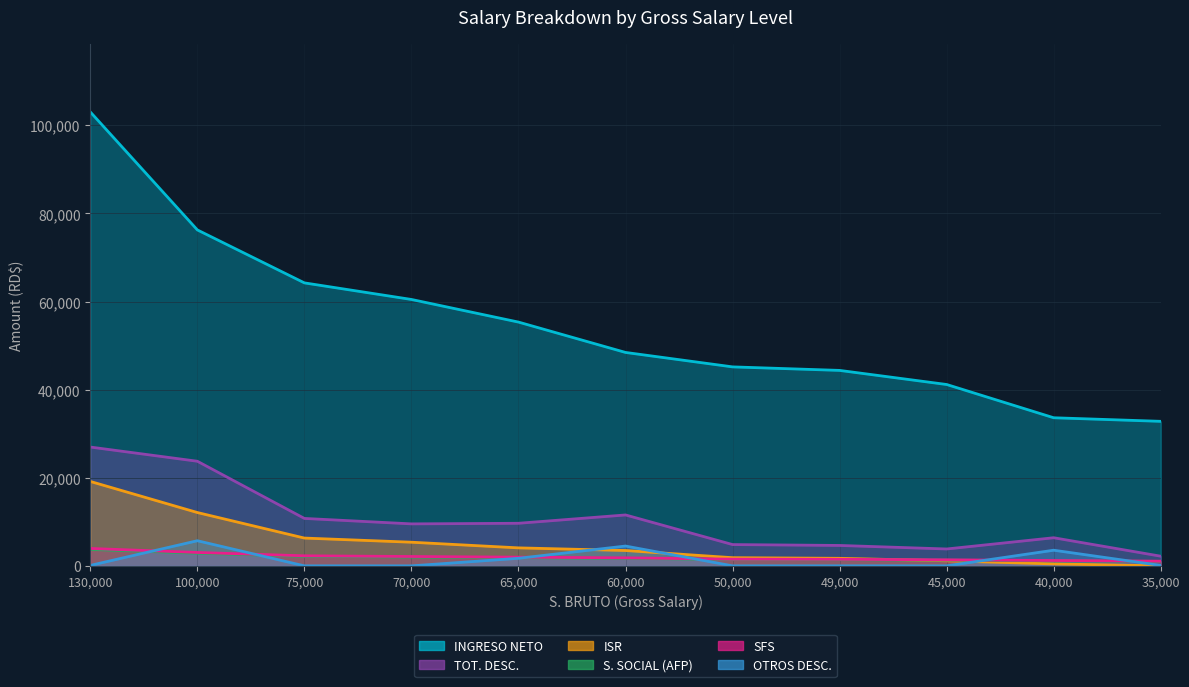

Rank the series by their maximum value, from lowest to highest.

S. SOCIAL (AFP), SFS, OTROS DESC., ISR, TOT. DESC., INGRESO NETO